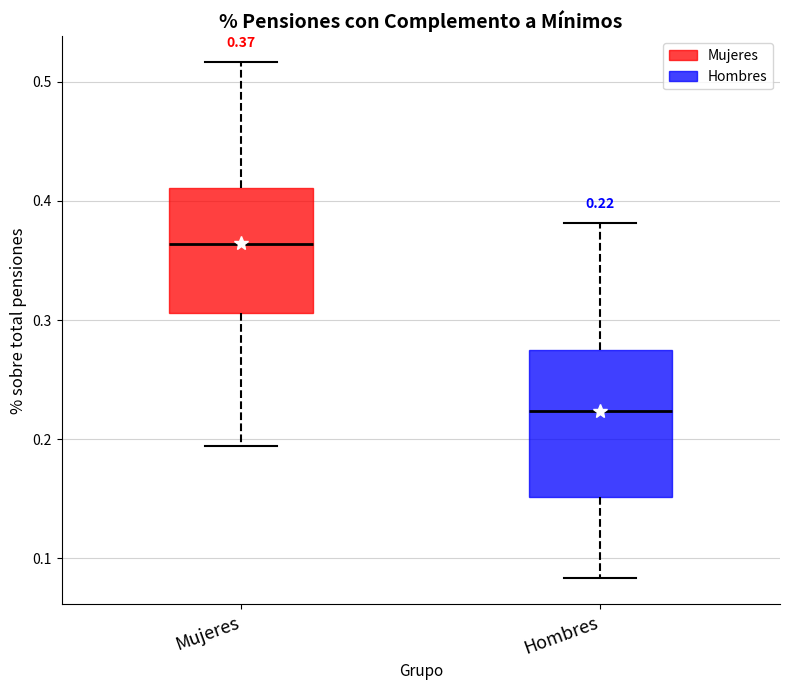

Comparing the boxes themselves (not the whiskers), which one is the tallest?

Hombres